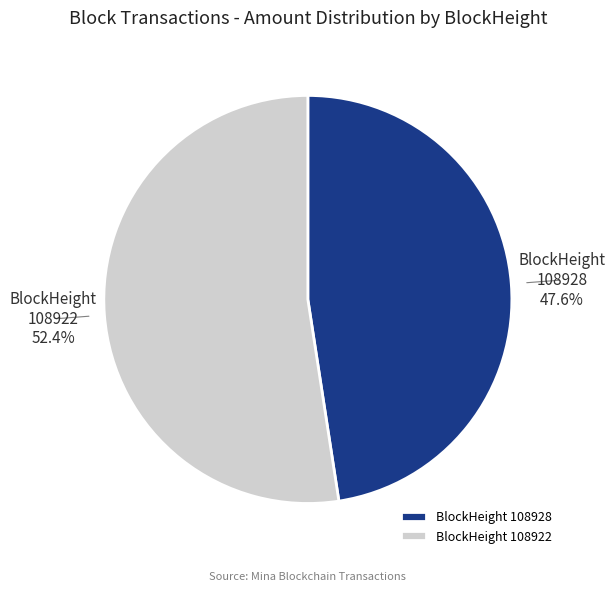

Between BlockHeight 108922 and BlockHeight 108928, which is larger?

BlockHeight 108922